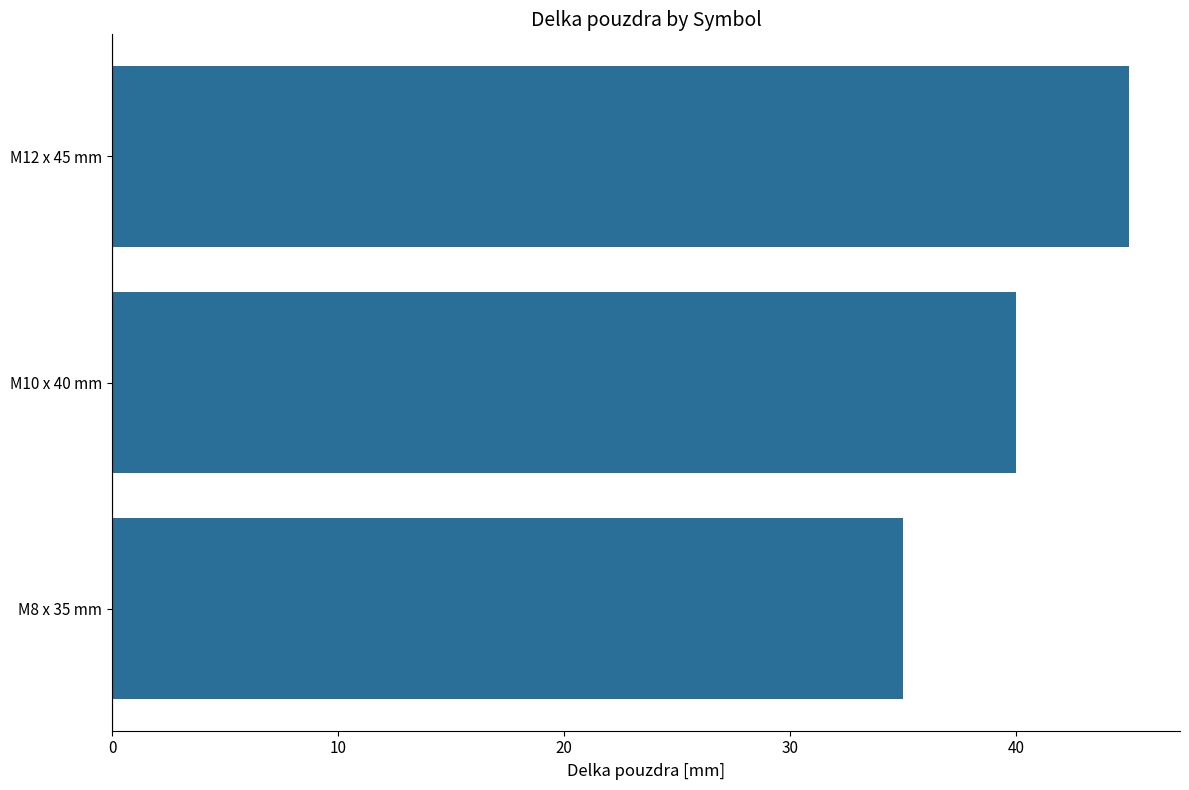

Reading bottom to top, extract all data points from this chart.

35	40	45